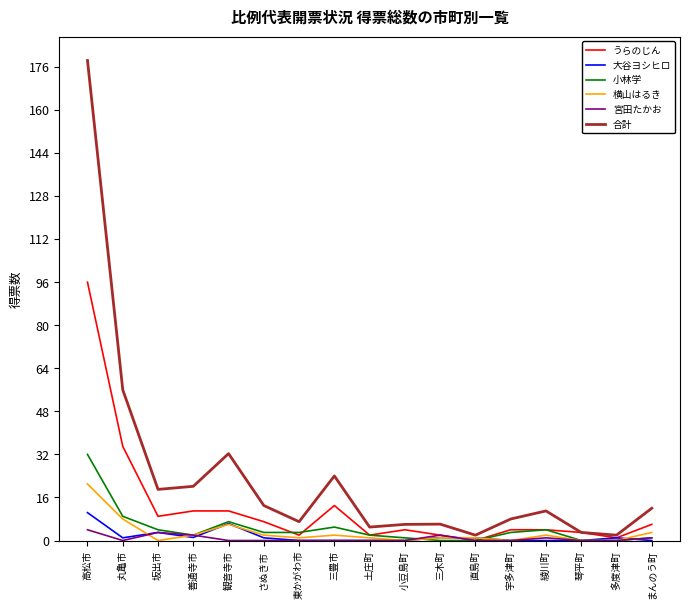

What is the total value across all series at 綾川町?

22.0